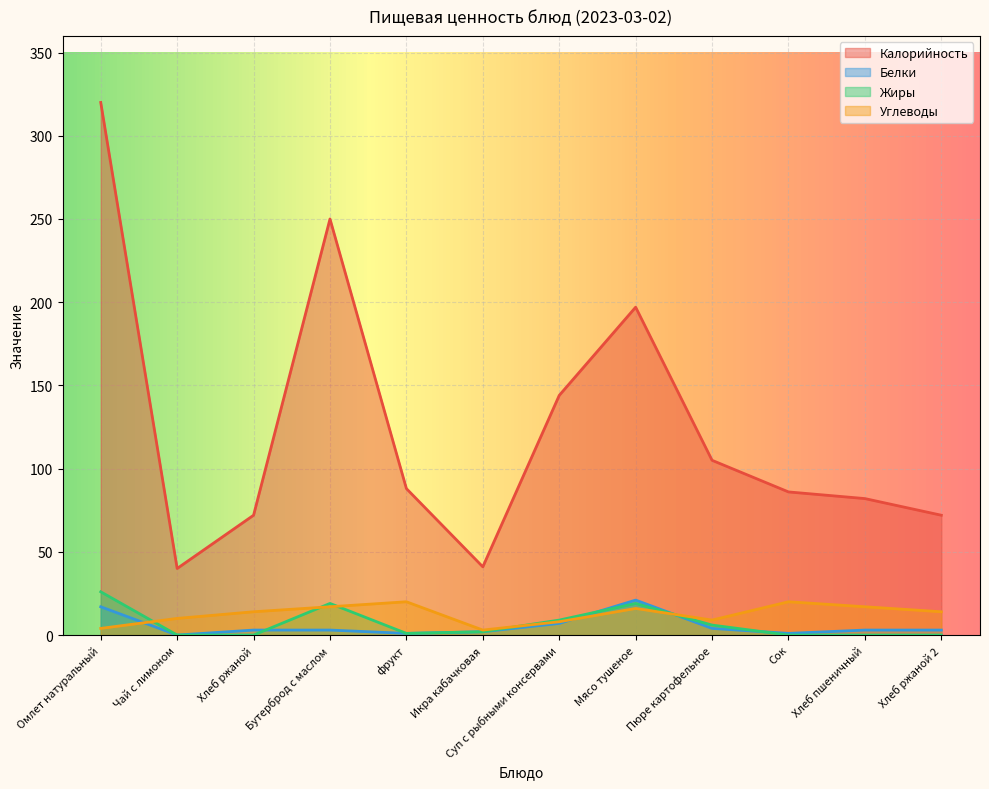

What is the average value of the Калорийность series?

125